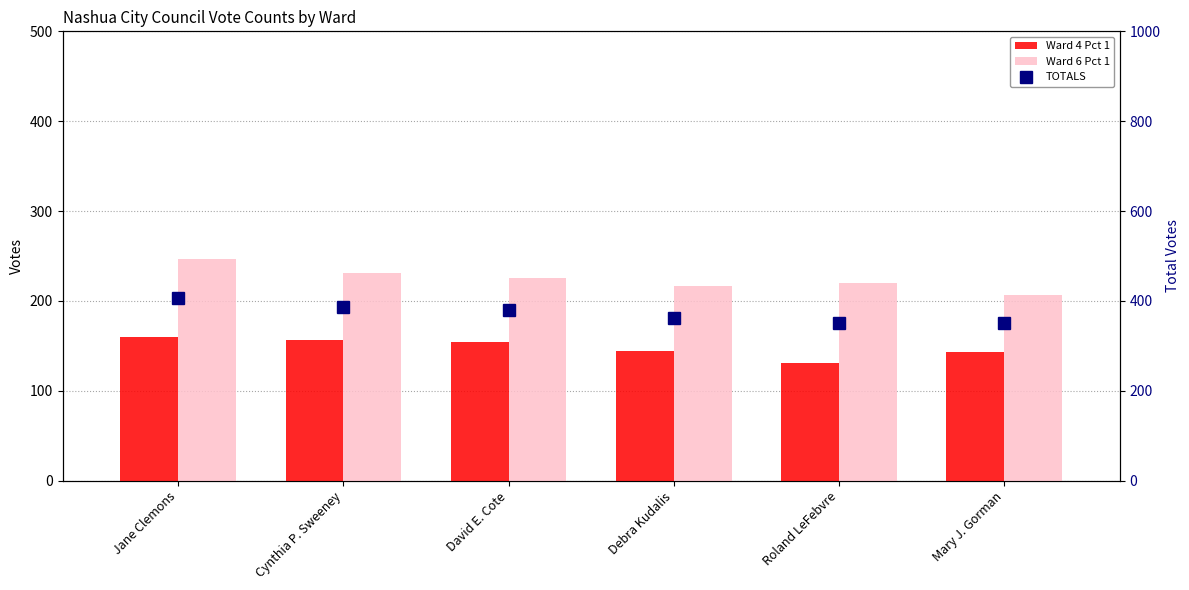

Rank the series at Mary J. Gorman from highest to lowest value.

TOTALS, Ward 6 Pct 1, Ward 4 Pct 1